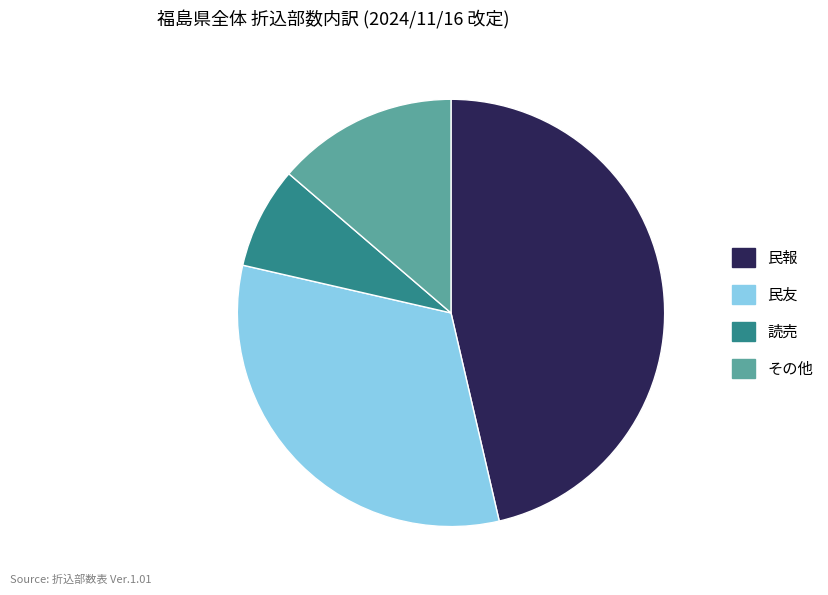

The 読売 slice represents 19% of the pie. True or false?

False